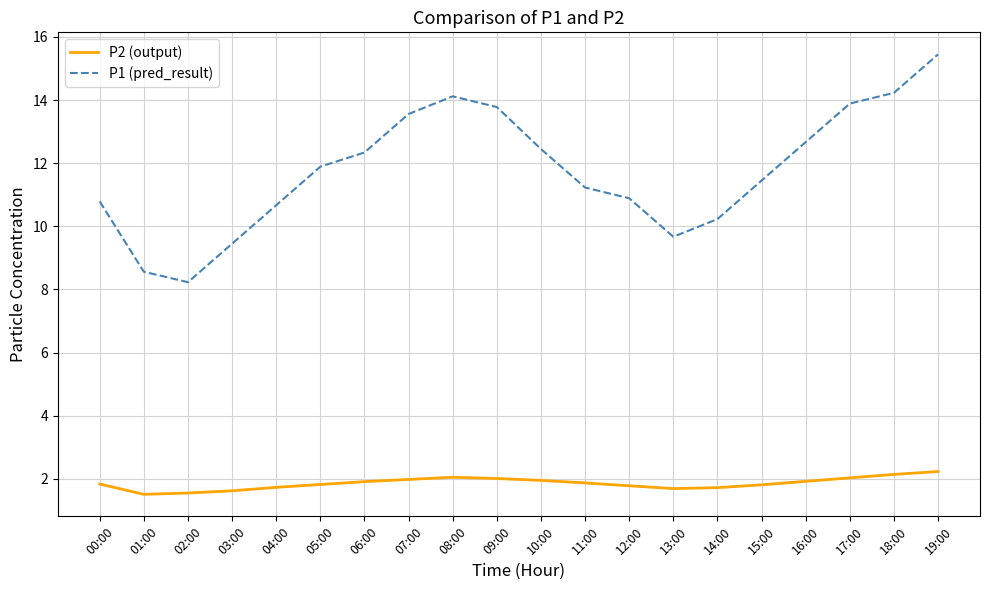

Which category has the highest value in the P1 (pred_result) series?

19:00